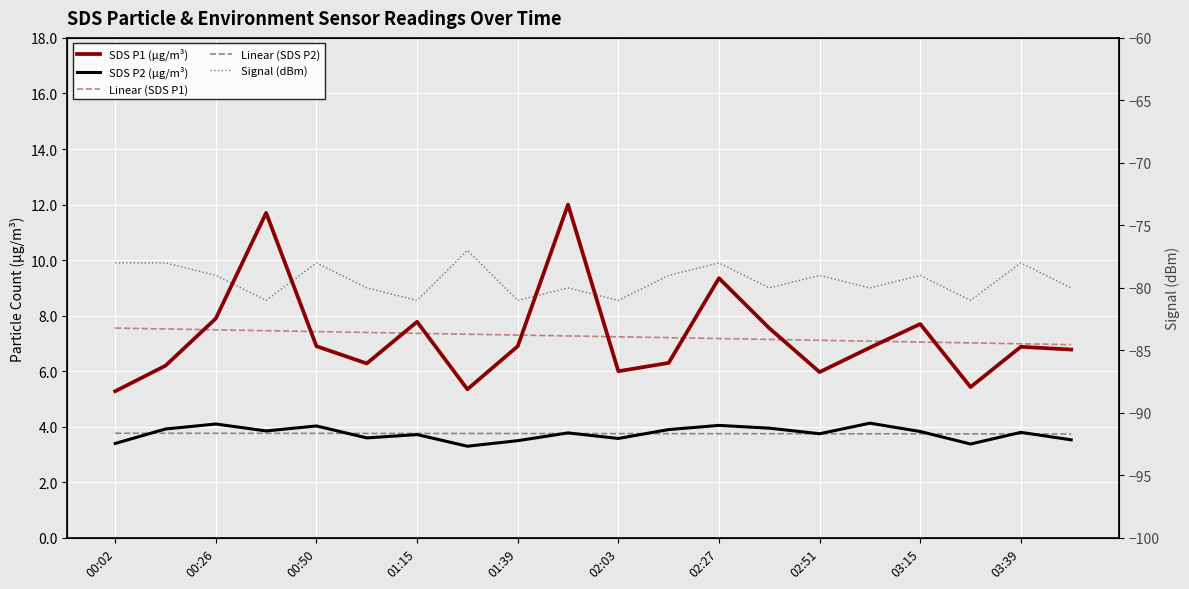

The value of Linear (SDS P2) at 03:39 is 1.8. True or false?

False